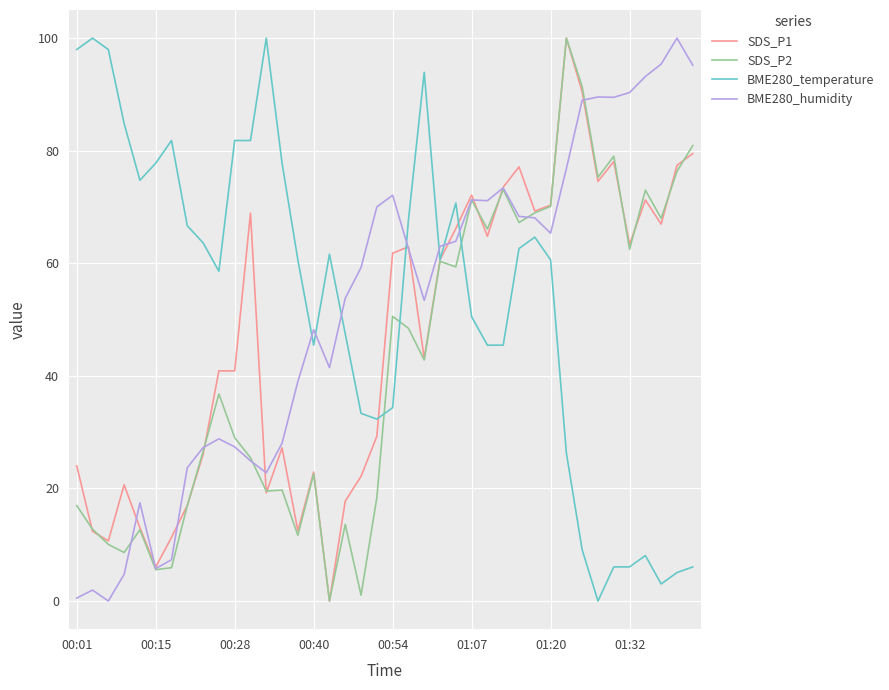

What is the average value of the SDS_P2 series?

42.5